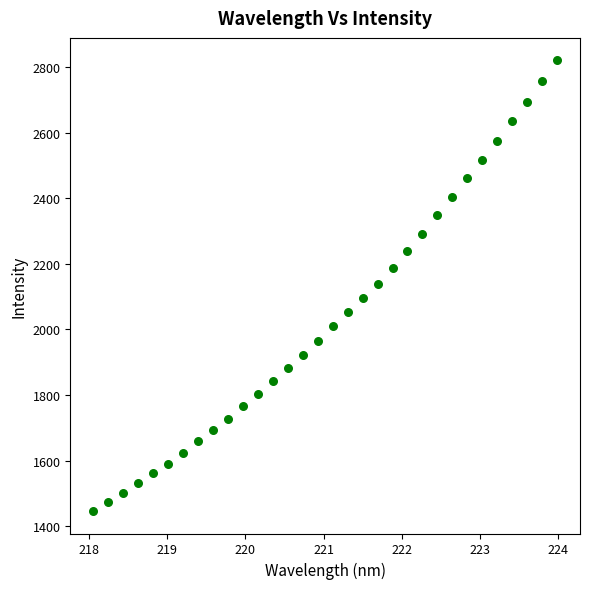

What is the range of X values (max minus min)?

5.9